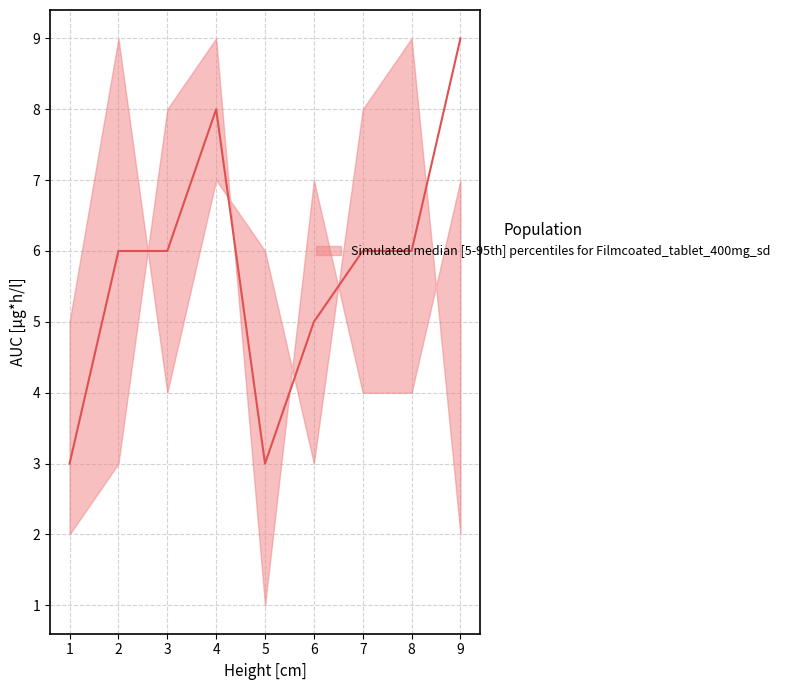

How many categories are shown in the chart?

9